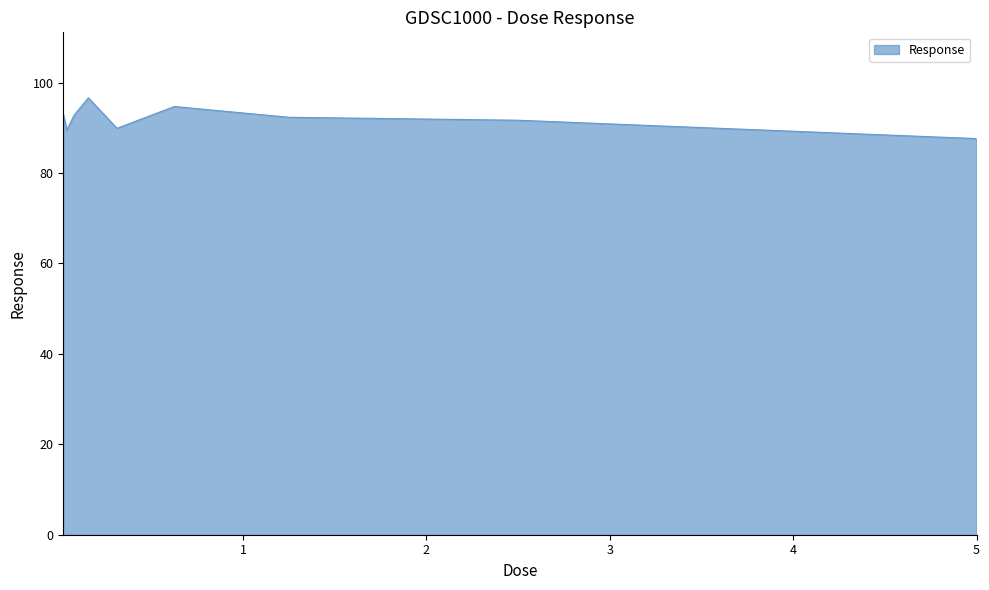

What is the difference between the maximum and minimum values?

9.0